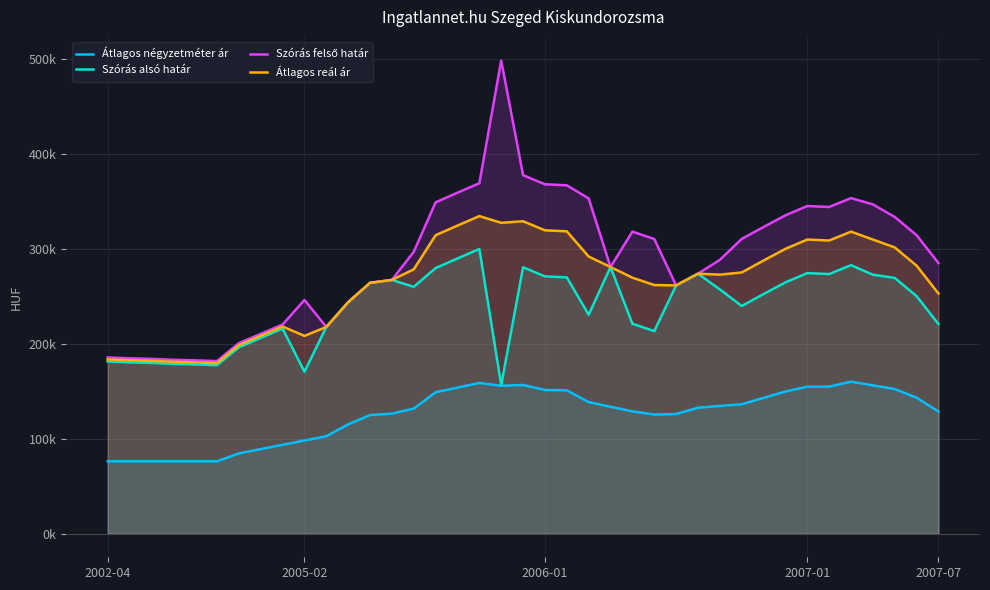

What is the maximum value for Szórás felső határ?

498869